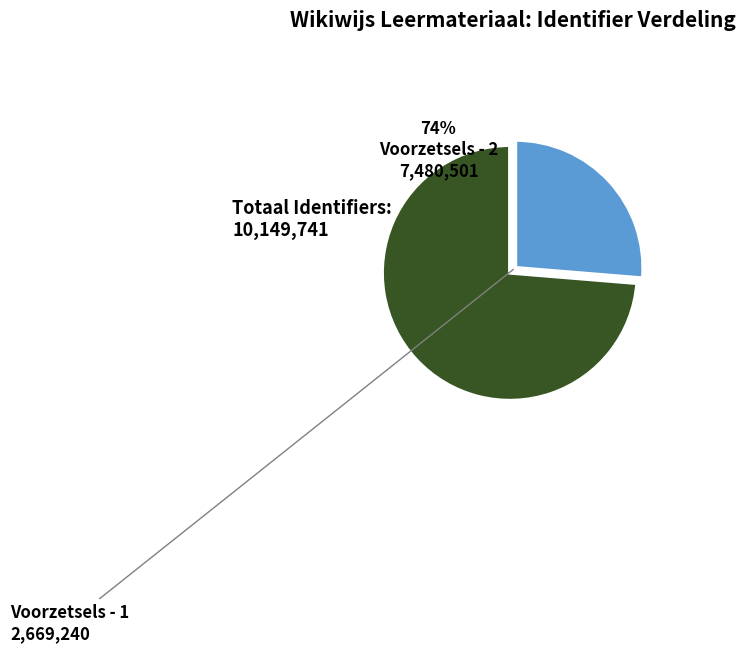

Does any single category account for the majority?

Yes